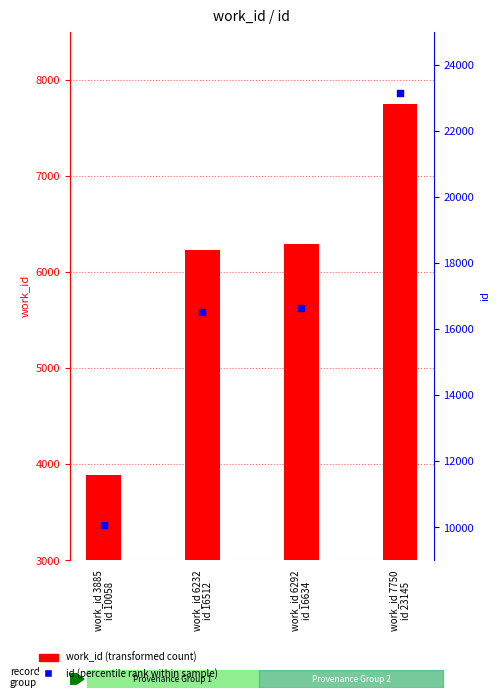

At which category is the sum across all series the highest?

work_id 7750
id 23145